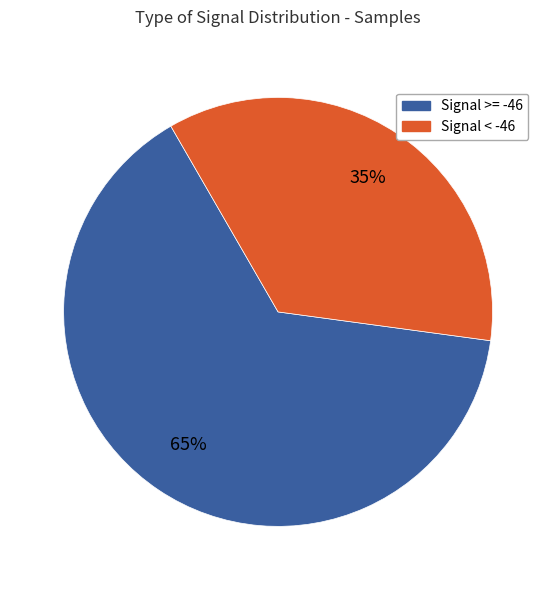

To the nearest percent, what is the average slice percentage?

50%